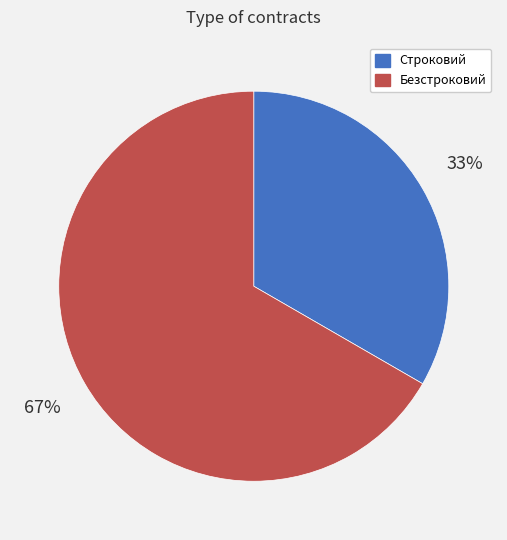

What is the smallest slice in the pie chart?

Строковий